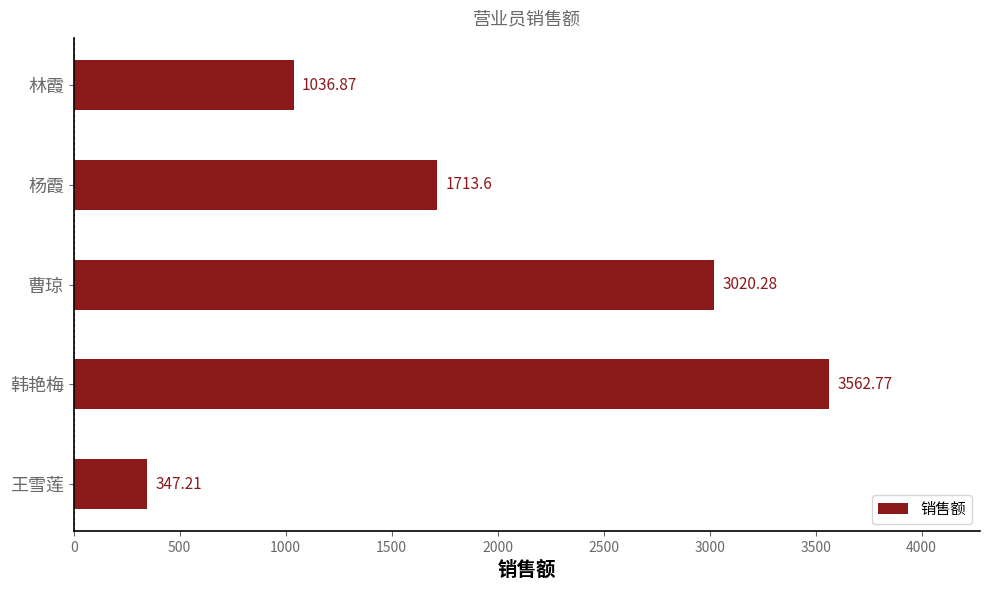

At which category does the chart reach its minimum across all series?

王雪莲